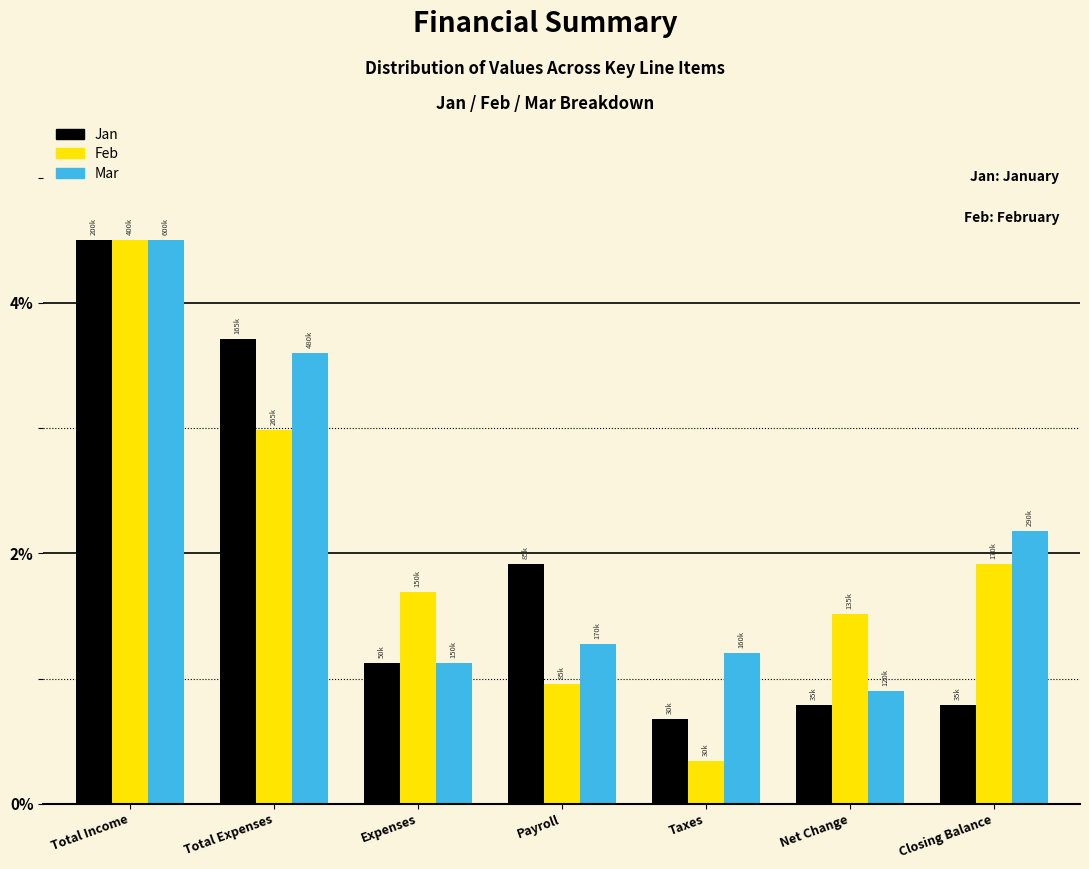

Reading left to right, list all the values displayed in this chart.

Jan: Total Income=4.5	Total Expenses=3.7	Expenses=1.1	Payroll=1.9	Taxes=0.7	Net Change=0.8	Closing Balance=0.8
Feb: Total Income=4.5	Total Expenses=3.0	Expenses=1.7	Payroll=1.0	Taxes=0.3	Net Change=1.5	Closing Balance=1.9
Mar: Total Income=4.5	Total Expenses=3.6	Expenses=1.1	Payroll=1.3	Taxes=1.2	Net Change=0.9	Closing Balance=2.2